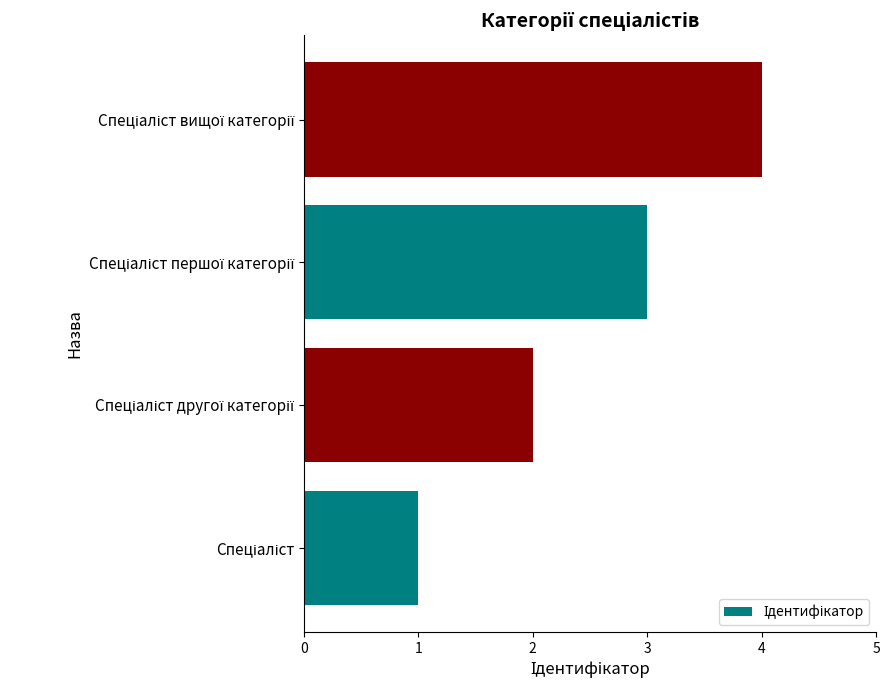

What is the greatest value displayed?

4